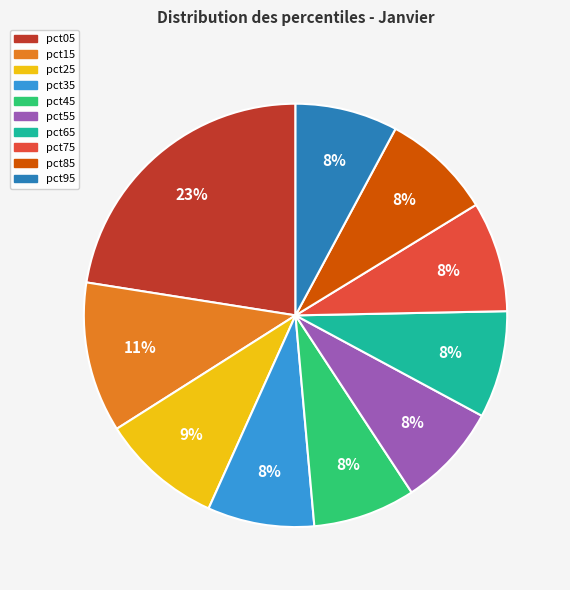

Does any single category account for the majority?

No